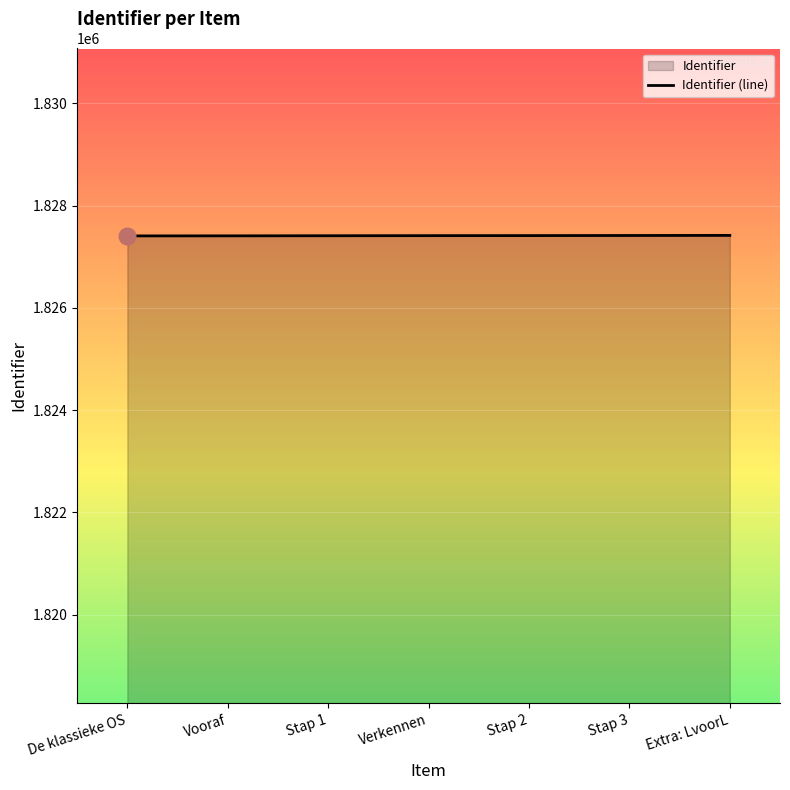

How many lines are shown in the chart?

1